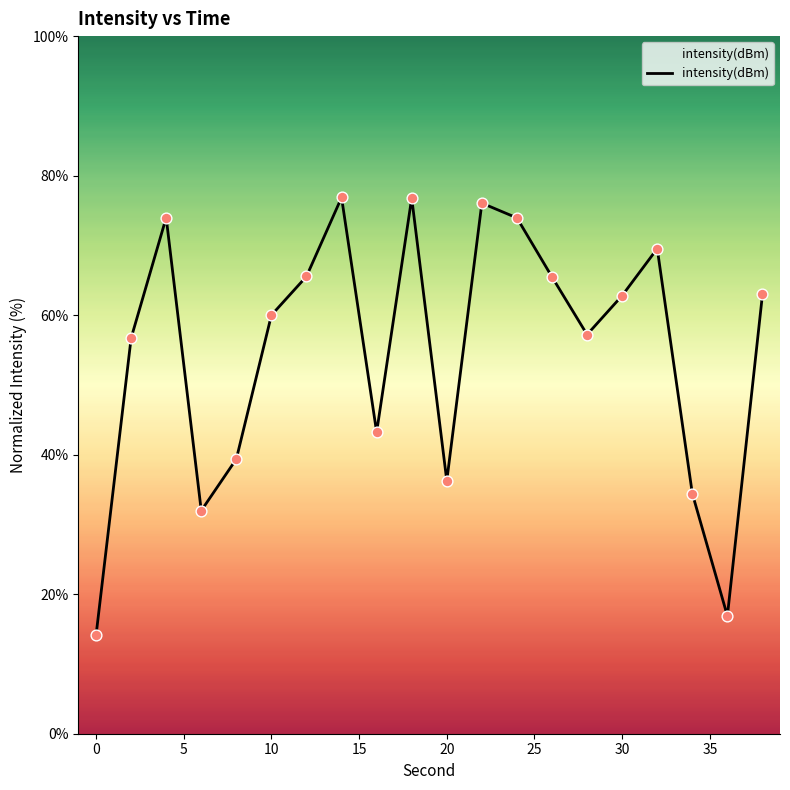

What is the difference between the maximum and minimum values?

62.8